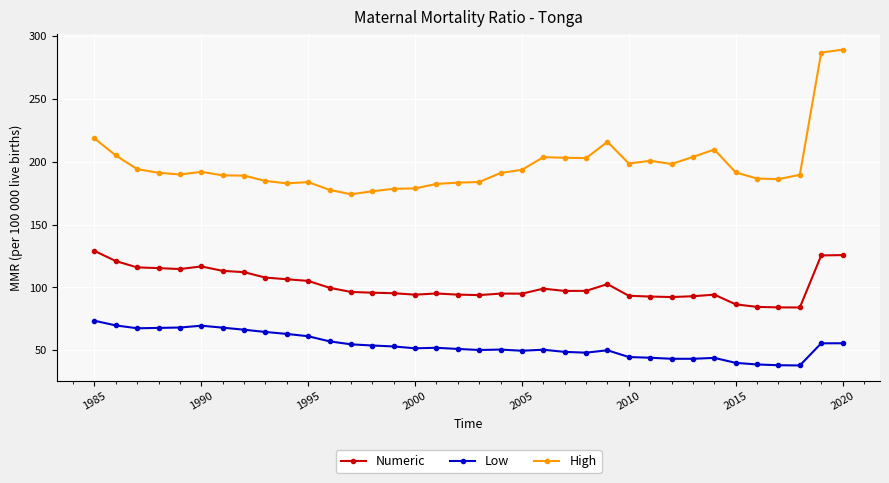

Is this an area chart (filled region under the line)?

No